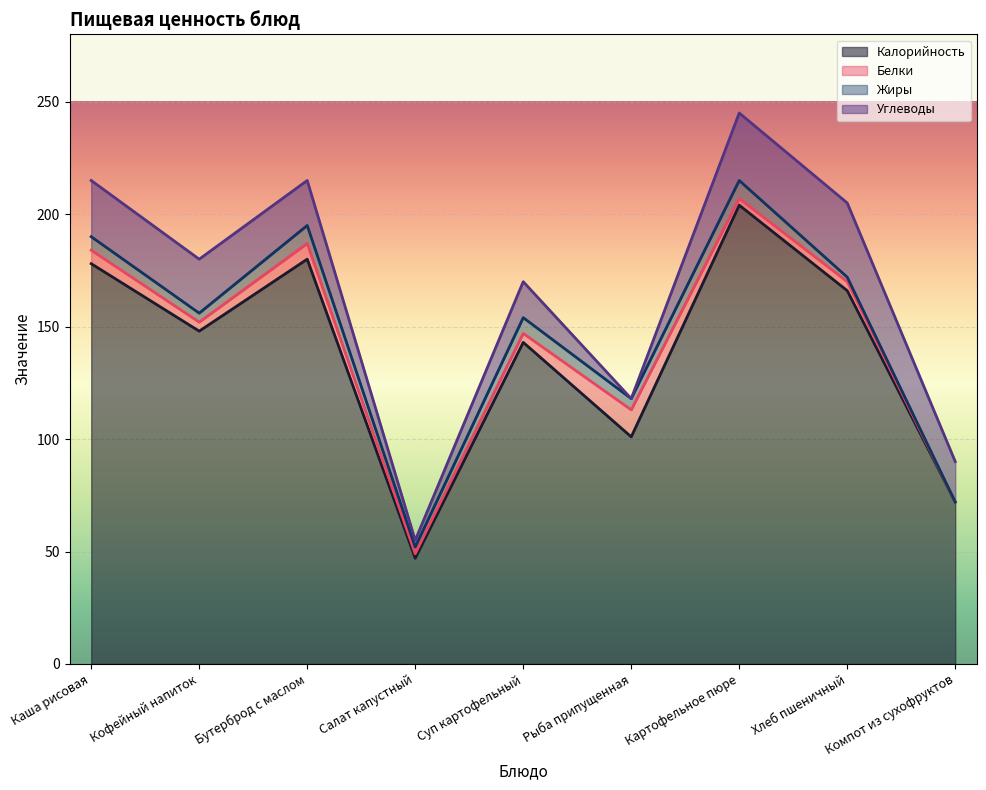

Which has a higher value, Рыба припущенная or Каша рисовая?

Каша рисовая